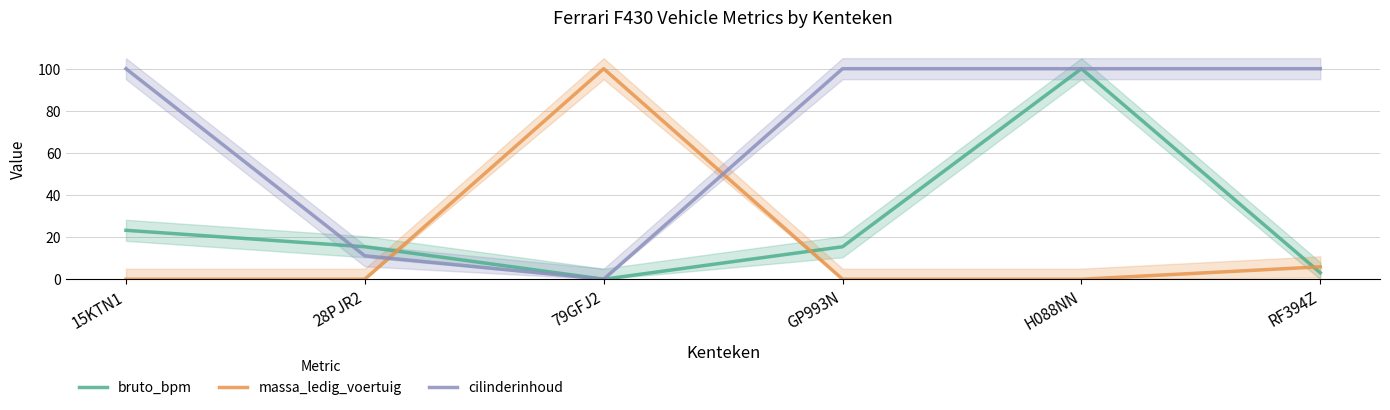

How many lines are shown in the chart?

3